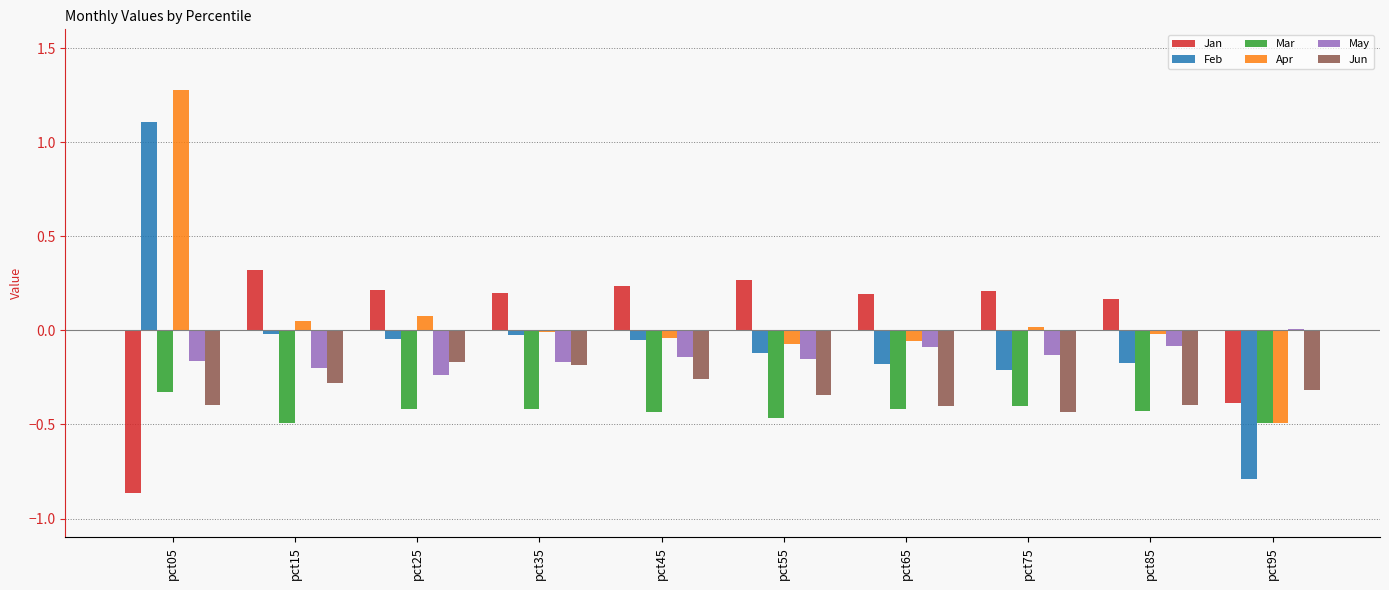

True or false: Mar has a value of -0.5 at pct15.

True